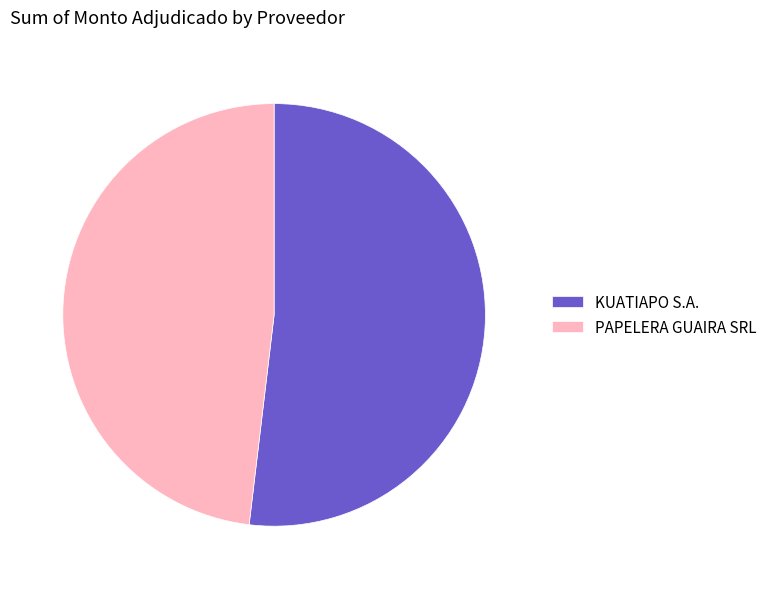

Rank the categories by value from highest to lowest.

KUATIAPO S.A., PAPELERA GUAIRA SRL